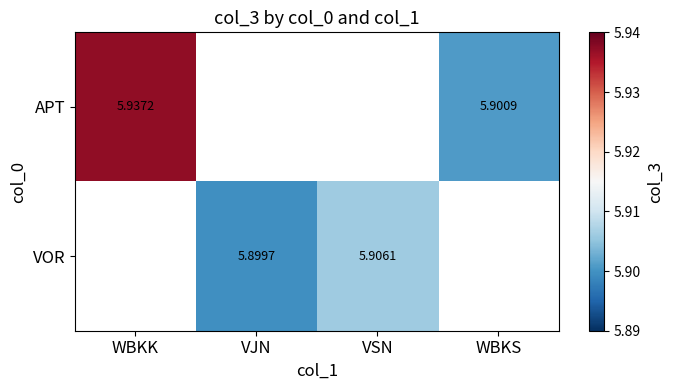

How many series are shown in this chart?

2